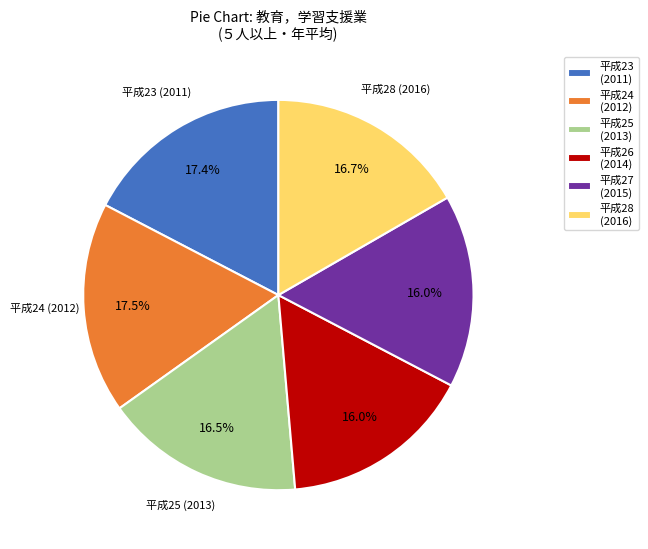

Is the sum of 平成25 (2013) and 平成26 (2014) greater than half?

No